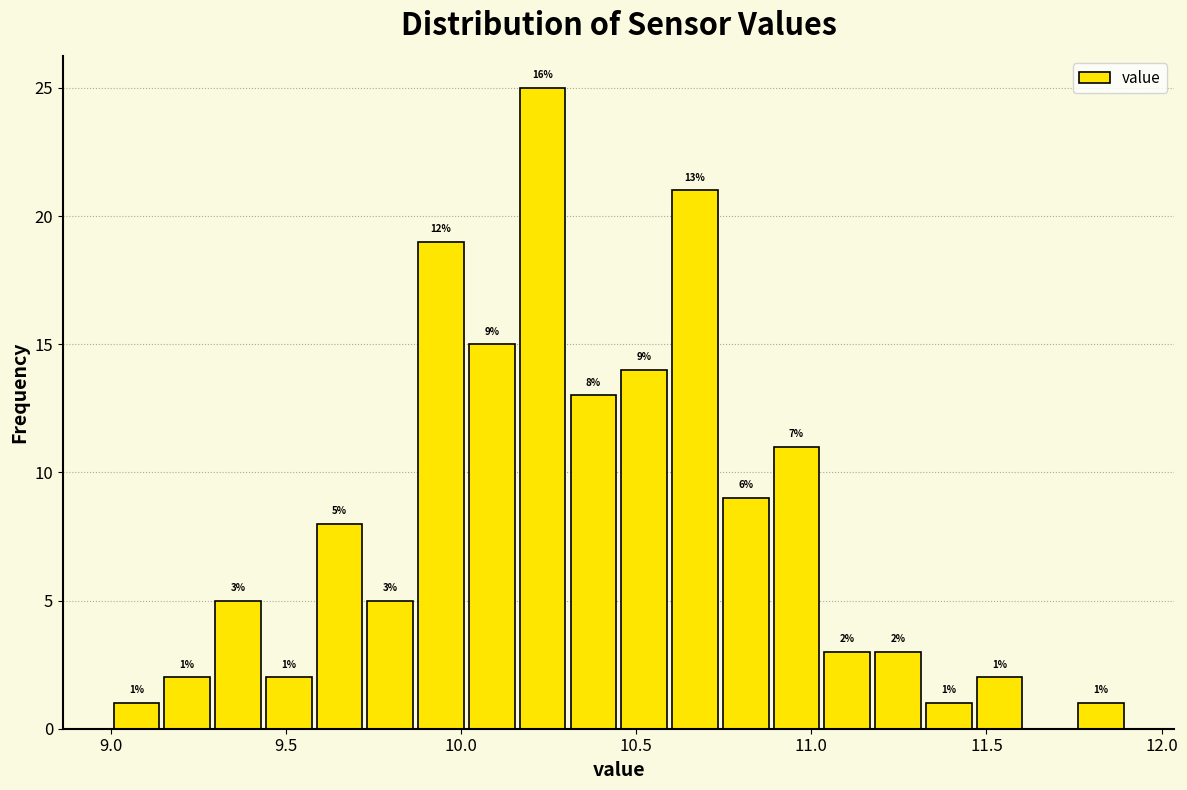

Around what value on the x-axis is the tallest bar? Give the approximate position of its centre, as read against the axis.

10.25